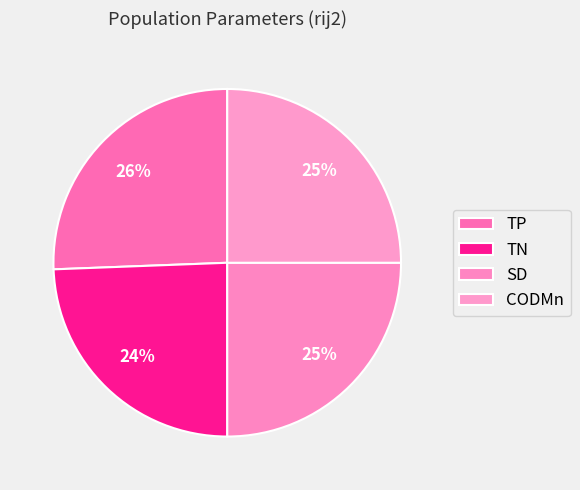

Is the sum of TN and CODMn greater than half?

No